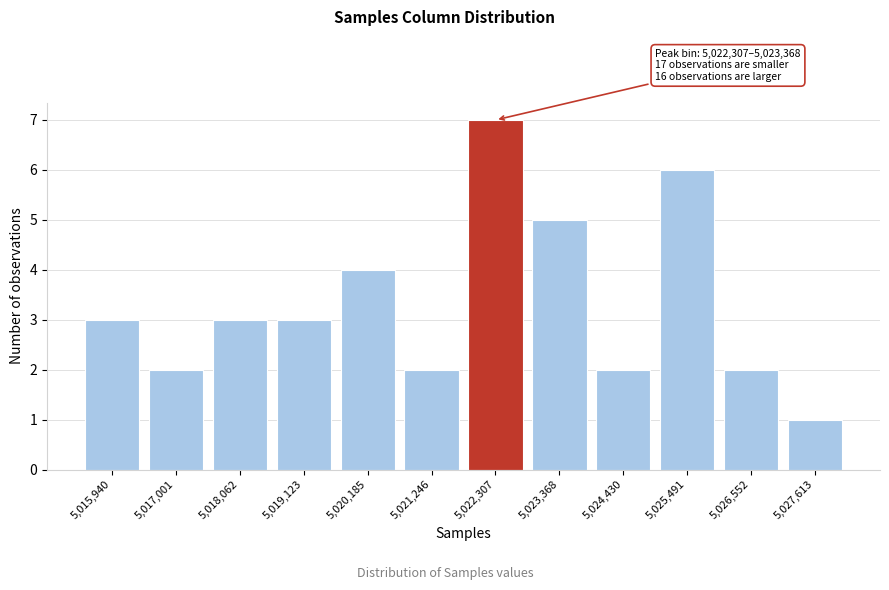

Reading left to right, list all the values displayed in this chart.

3	2	3	3	4	2	7	5	2	6	2	1